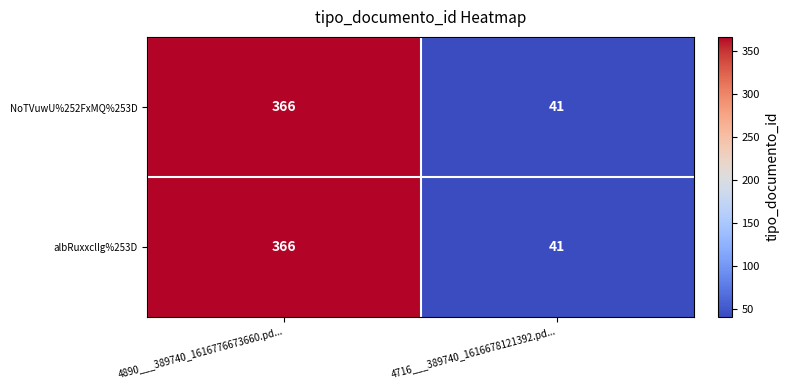

At how many categories does at least one series exceed 297?

1